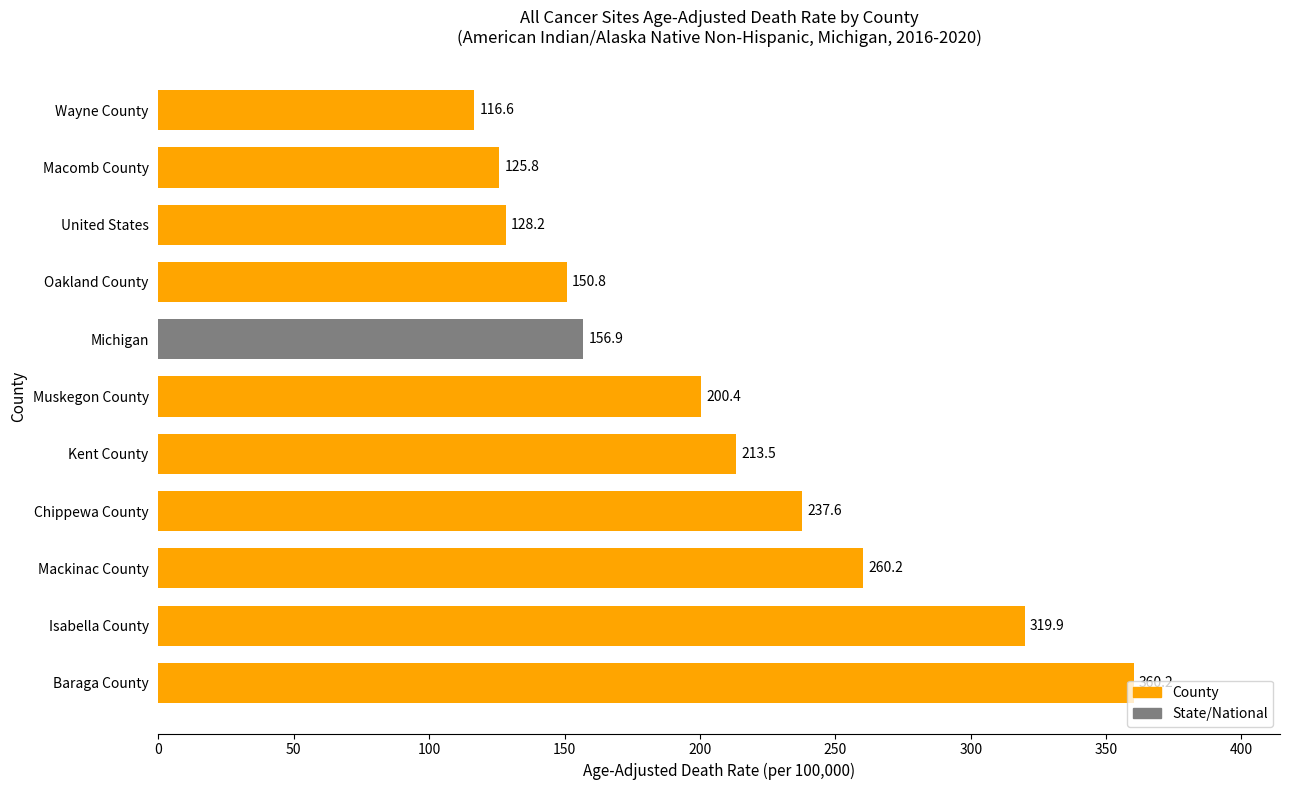

The chart shows a value of 364.3 at Mackinac County. True or false?

False